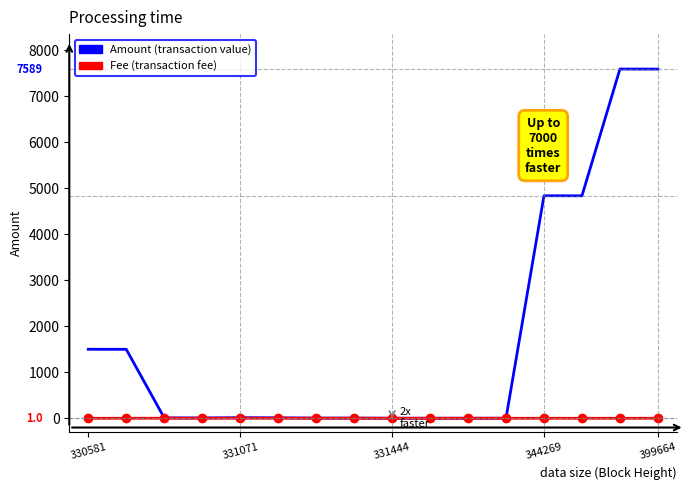

List the series in order of their overall mean, lowest first.

Fee (transaction fee), Amount (transaction value)